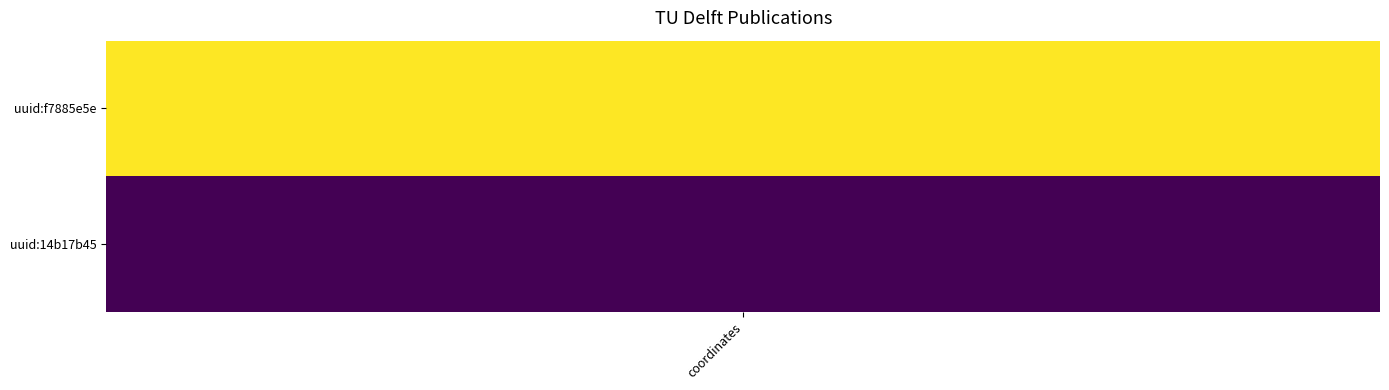

Which series has the largest range (max minus min)?

uuid:f7885e5e